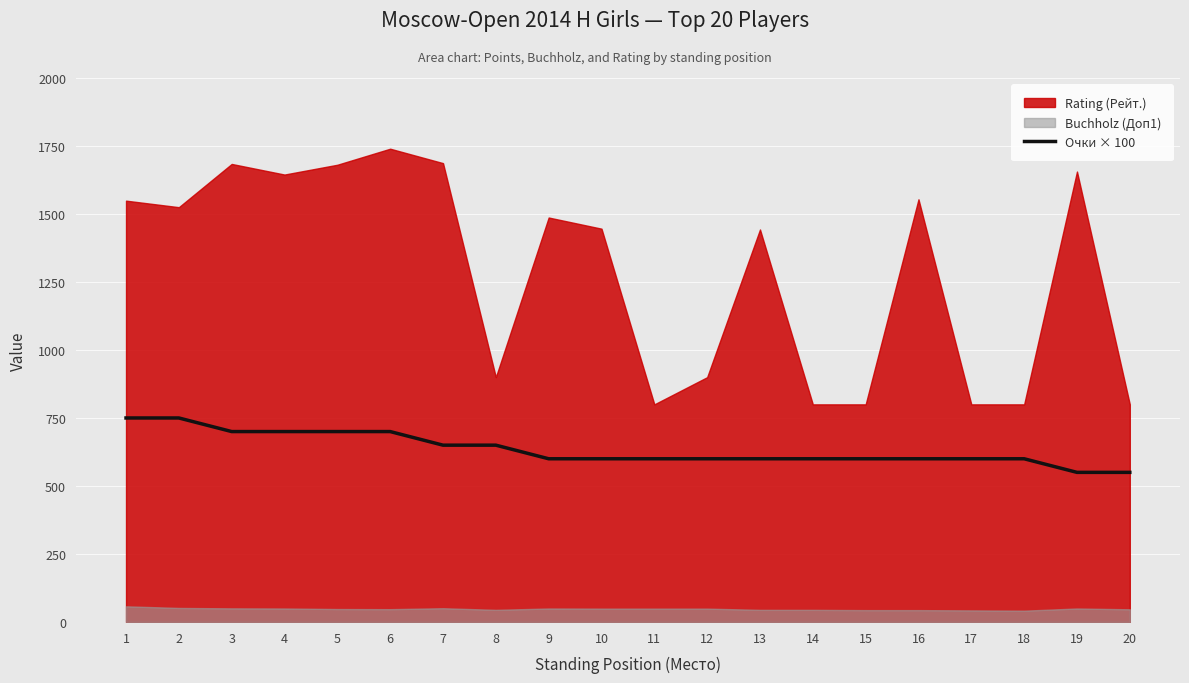

What is the minimum value for Очки × 100?

550